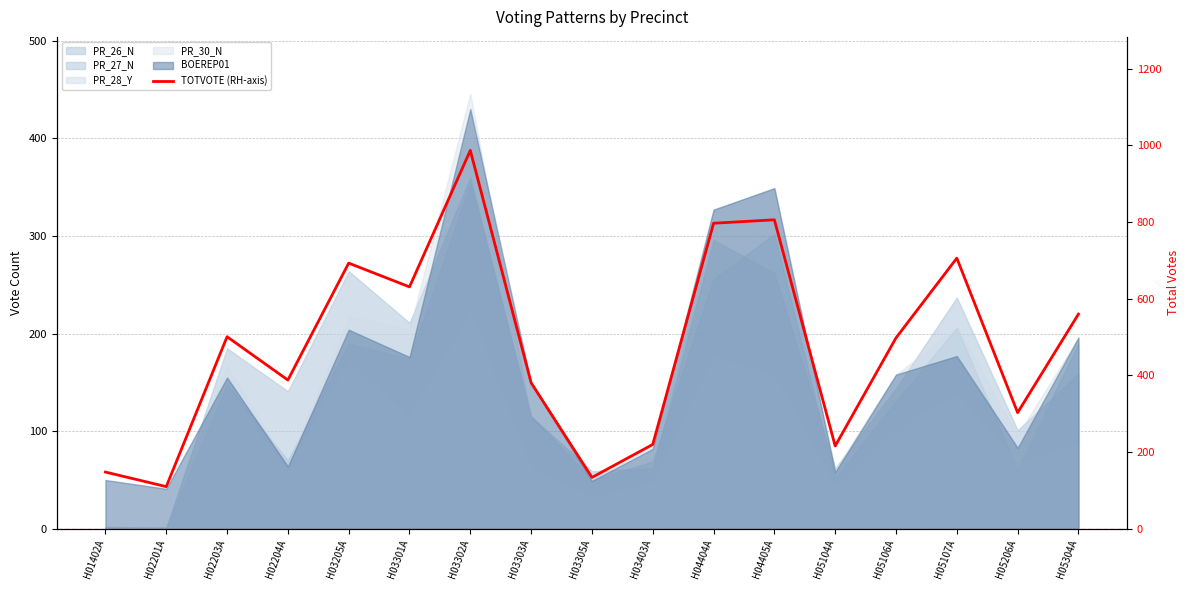

Rank the categories by value from highest to lowest.

H03302A, H04405A, H04404A, H05107A, H03205A, H03301A, H05304A, H02203A, H05106A, H02204A, H03303A, H05206A, H03403A, H05104A, H01402A, H03305A, H02201A